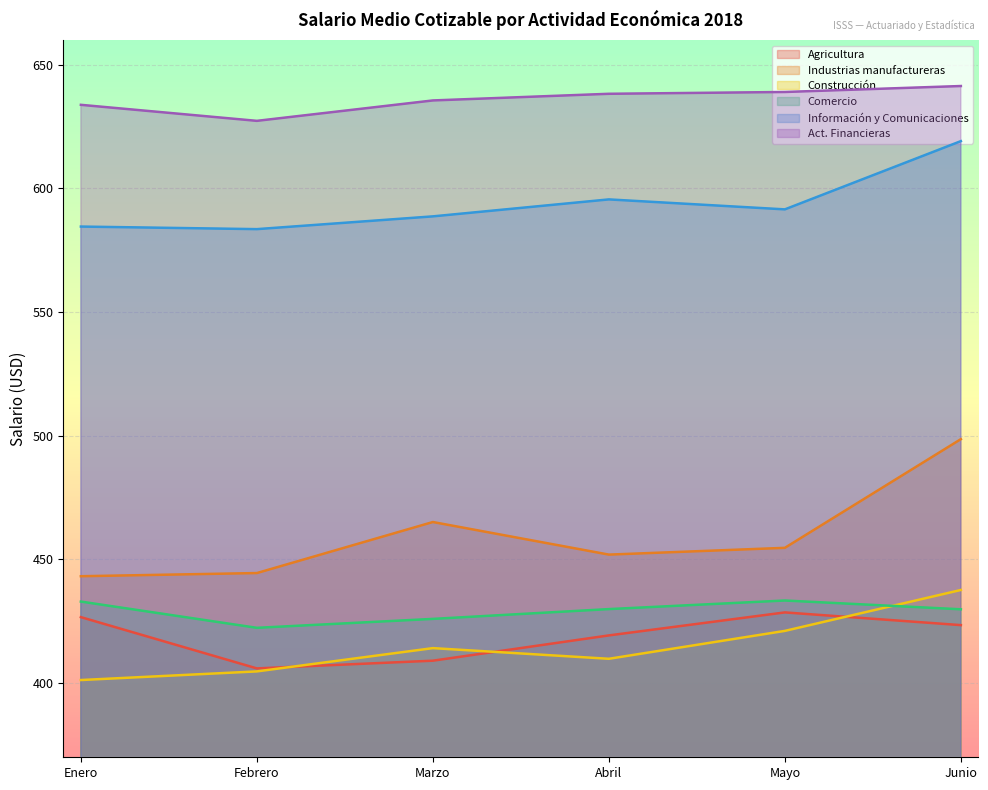

How many lines are shown in the chart?

6